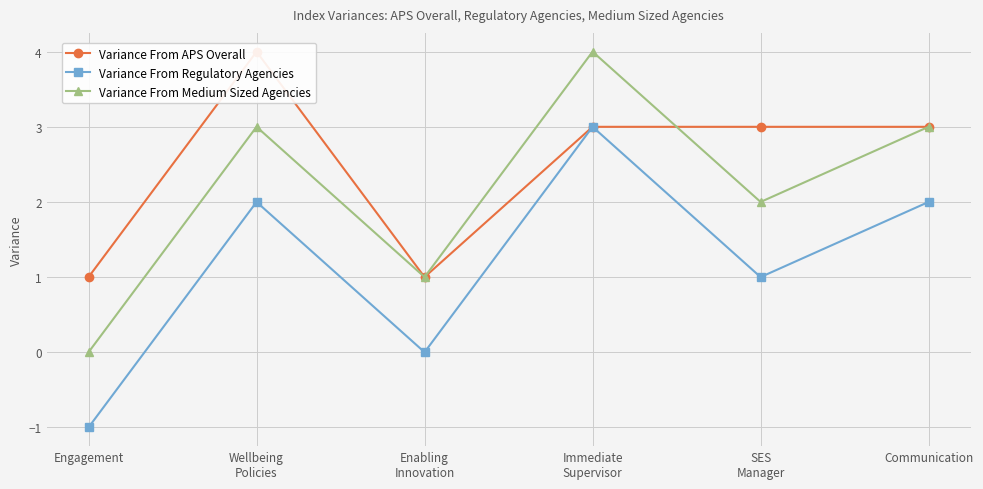

Between Engagement and Communication, which series saw the biggest shift?

Variance From Regulatory Agencies